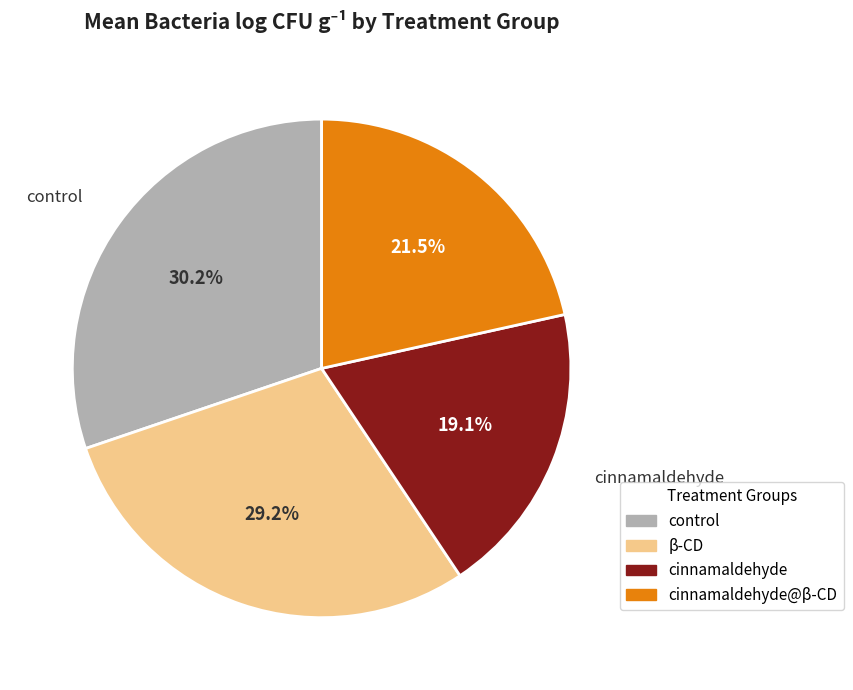

Which category has the biggest portion of the pie?

control